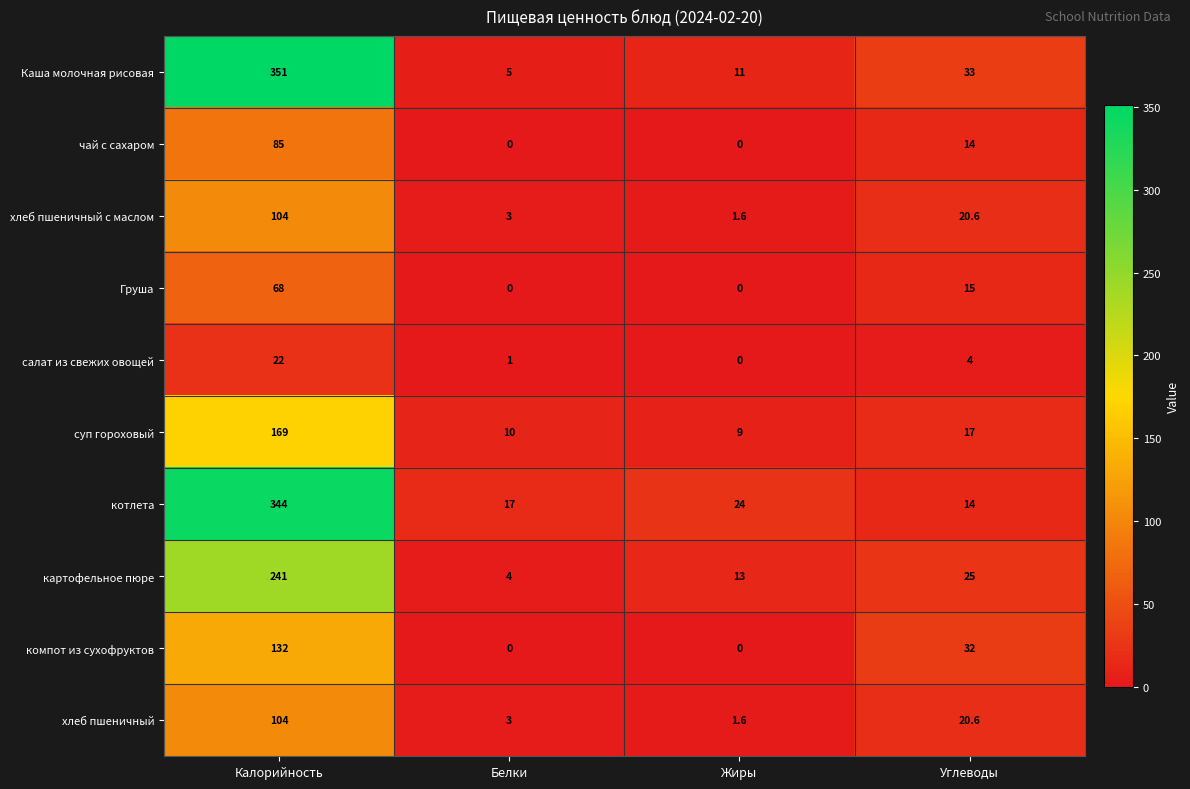

At which category does the chart reach its peak across all series?

Калорийность